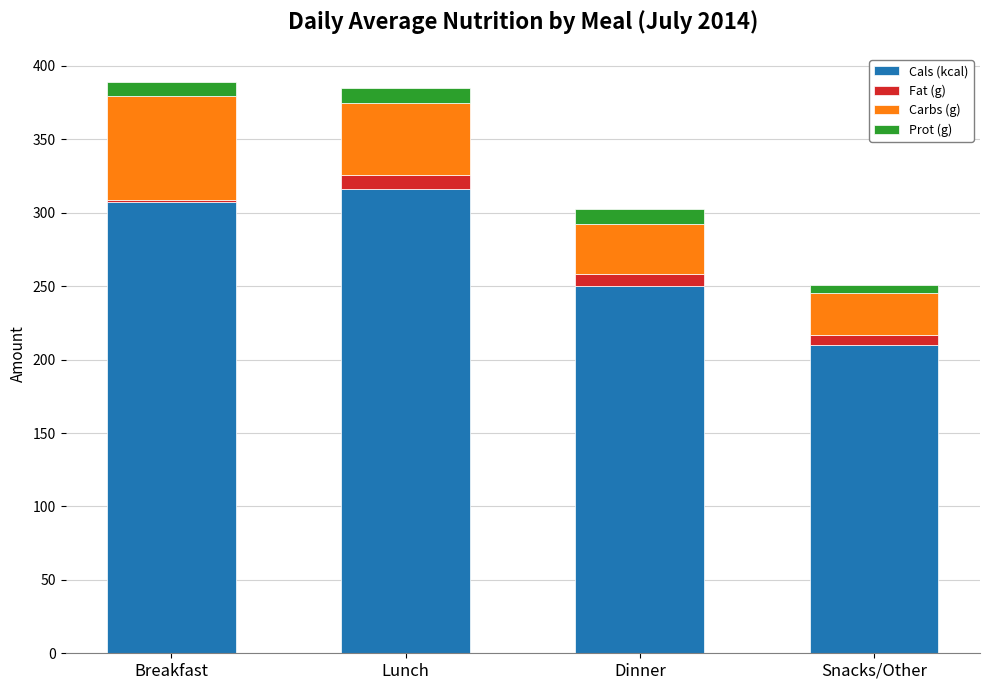

Reading left to right, list the values for the Cals (kcal) series.

Breakfast=307.0	Lunch=316.0	Dinner=250.0	Snacks/Other=210.0